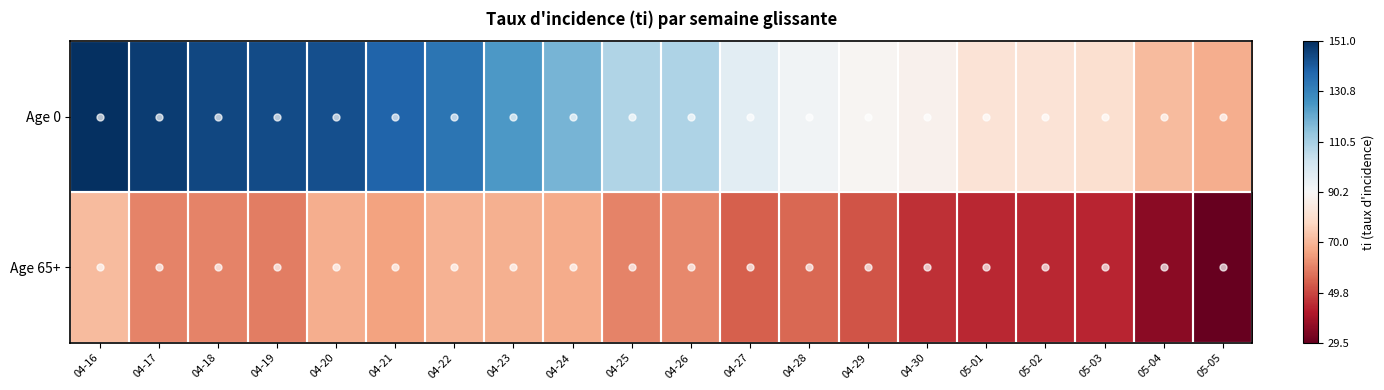

Which has a higher value, 05-04 or 05-01?

05-01